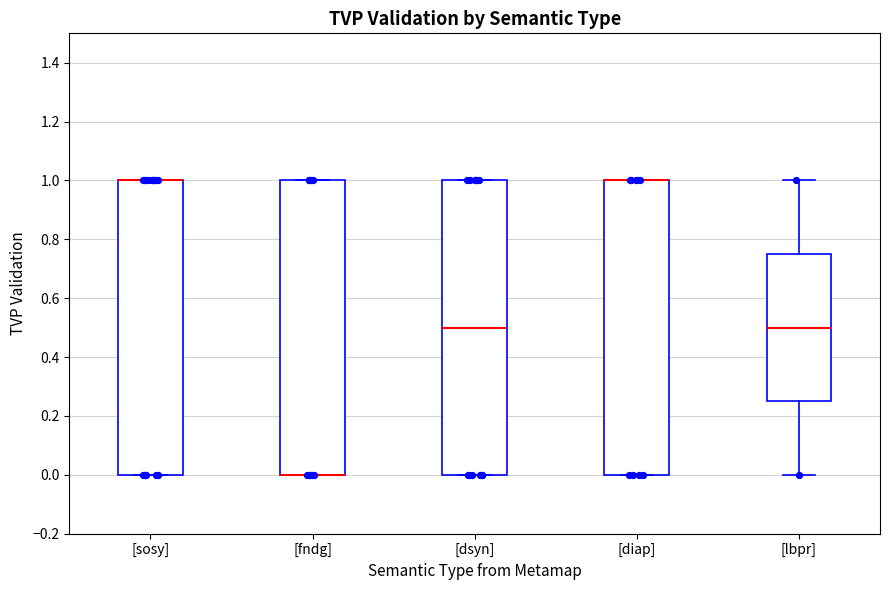

Reading left to right, read every box against the y-axis: the position of its median line, the range the box covers, and the ends of its whiskers. The values are not printed on the chart, so give them approximately, as read against the axis.

[sosy]: median 1.00 (drawn on the box's upper edge), box 0.00 to 1.00, whiskers 0.00 to 1.00
[fndg]: median 0.00 (drawn on the box's lower edge), box 0.00 to 1.00, whiskers 0.00 to 1.00
[dsyn]: median 0.50, box 0.00 to 1.00, whiskers 0.00 to 1.00
[diap]: median 1.00 (drawn on the box's upper edge), box 0.00 to 1.00, whiskers 0.00 to 1.00
[lbpr]: median 0.50, box 0.26 to 0.76, whiskers 0.00 to 1.00